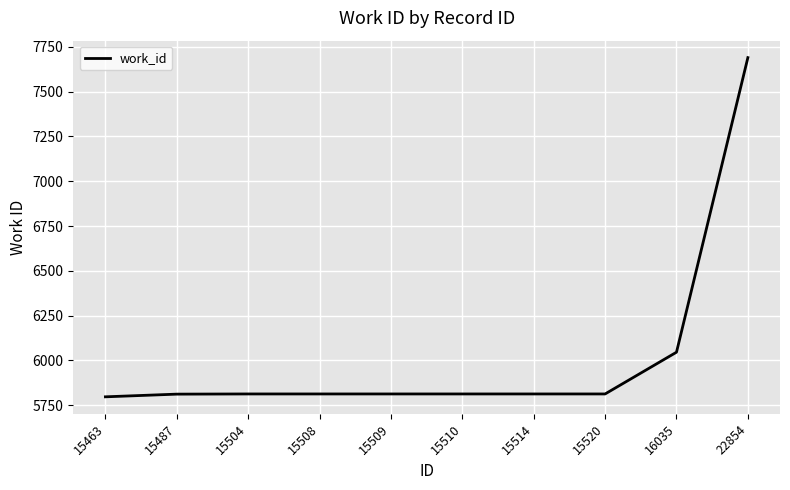

What is the difference between the values at 16035 and 22854?

1644